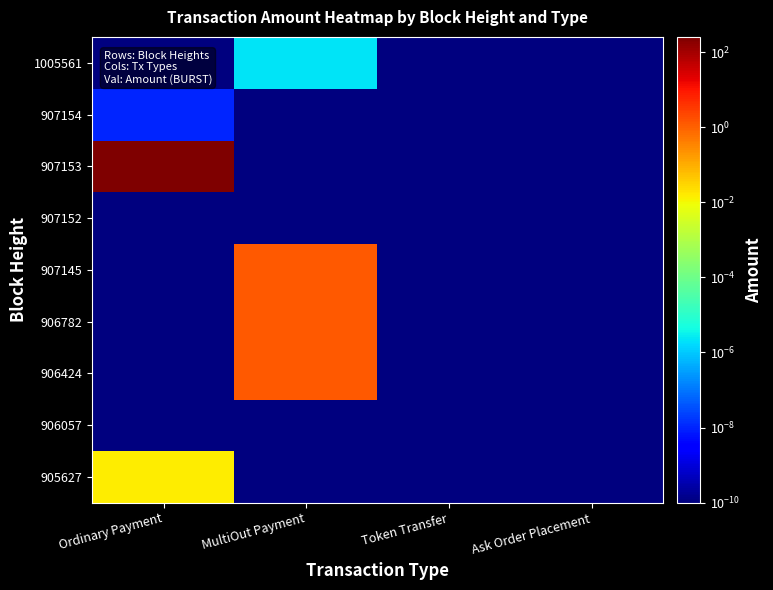

At which category is the sum across all series the highest?

Ordinary Payment